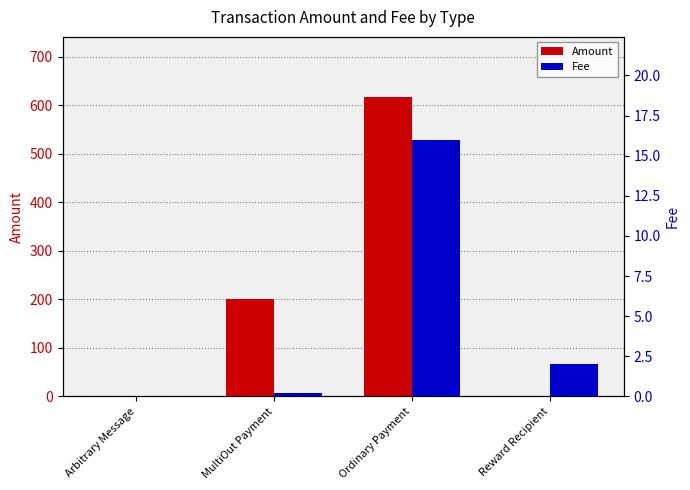

Rank the series by their maximum value, from lowest to highest.

Fee, Amount